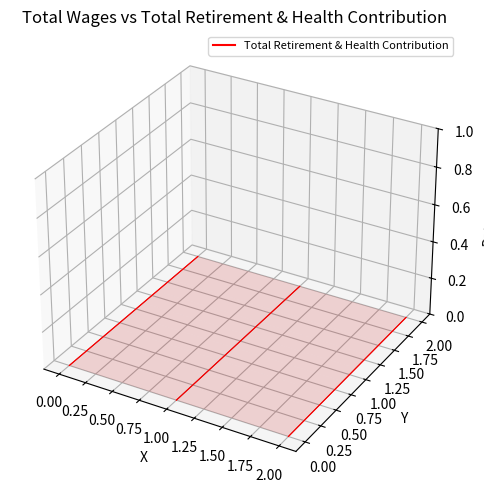

At which label is the value closest to 0?

2.00